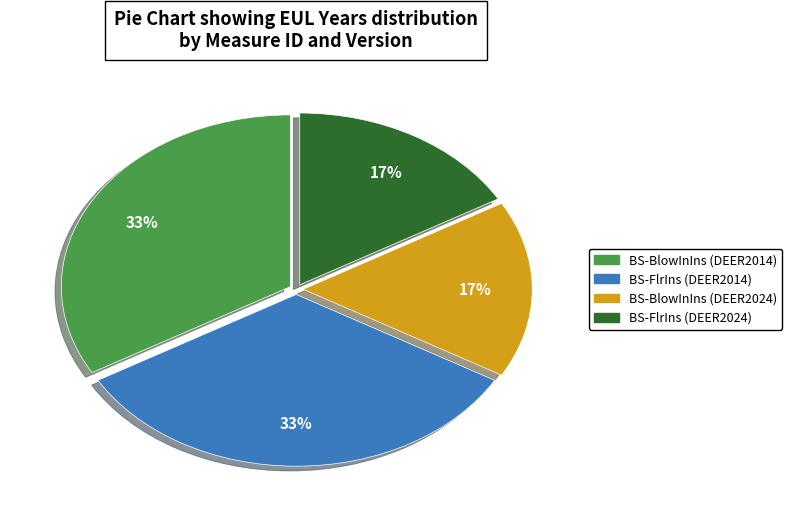

Approximately how many times larger is the value at BS-FlrIns (DEER2024) compared to BS-BlowInIns (DEER2024)?

1.0